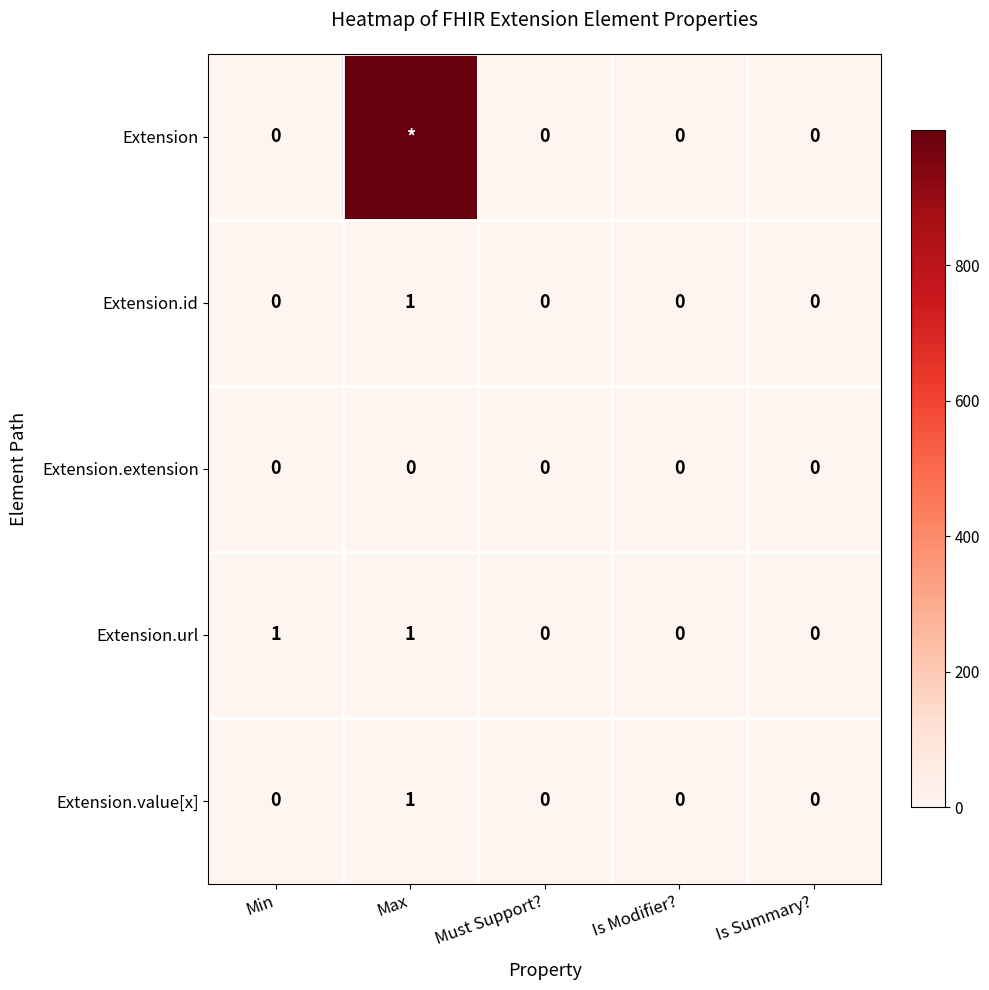

Count the Extension.id values in the range 0 to 1.

5